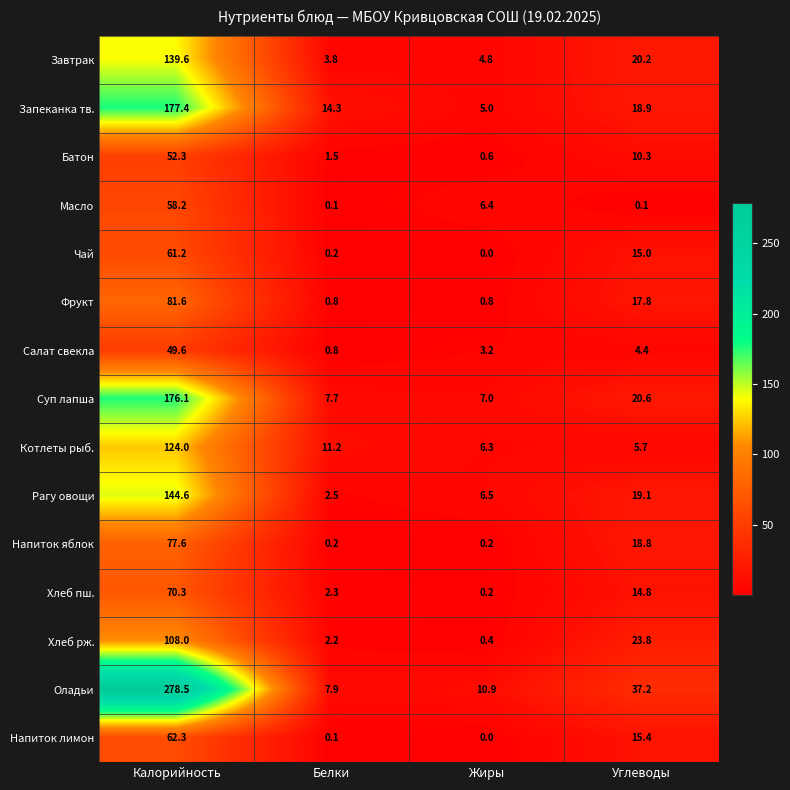

What is the highest value of the Батон series?

52.3